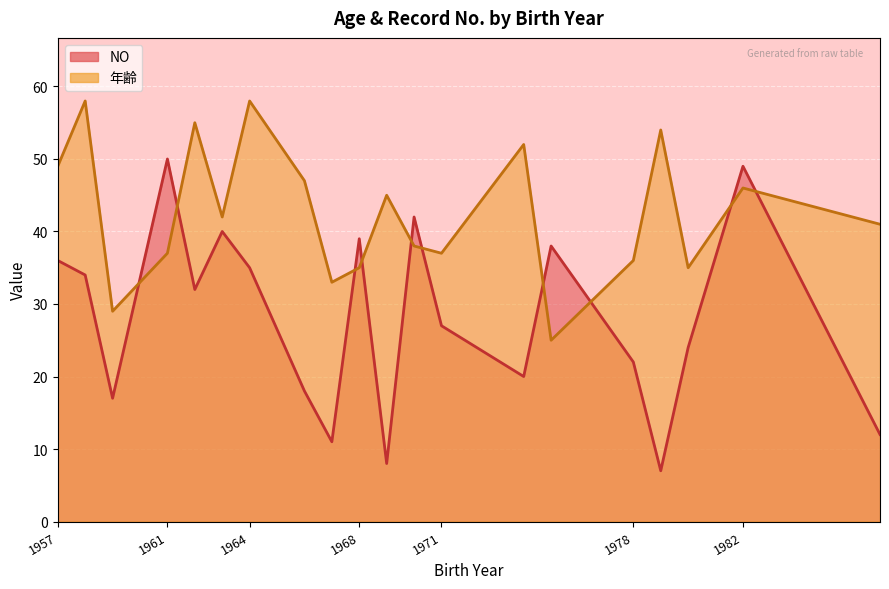

Which series has the largest range (max minus min)?

NO